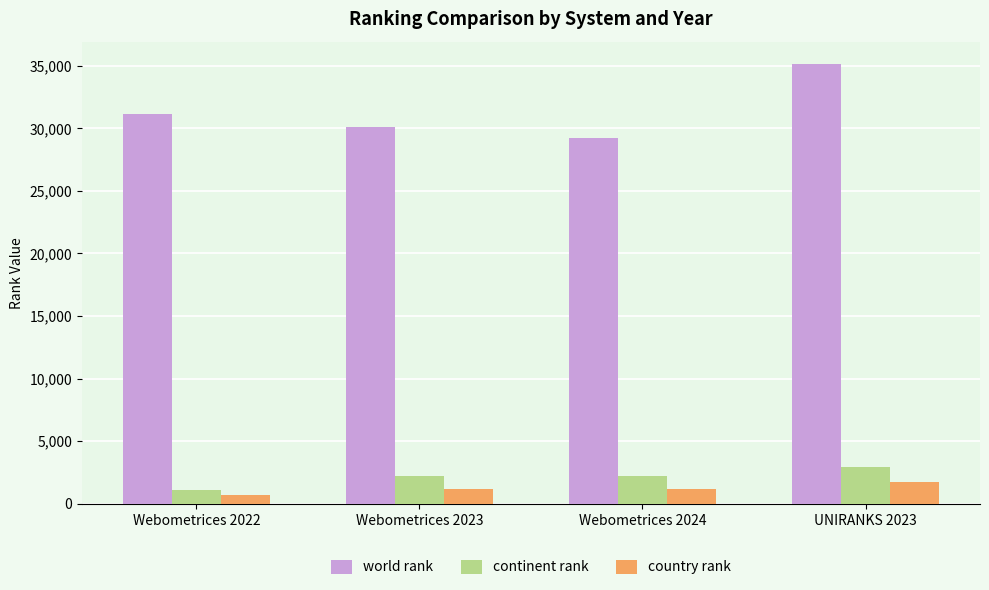

What is the difference between the second highest and minimum values in the country rank series?

507